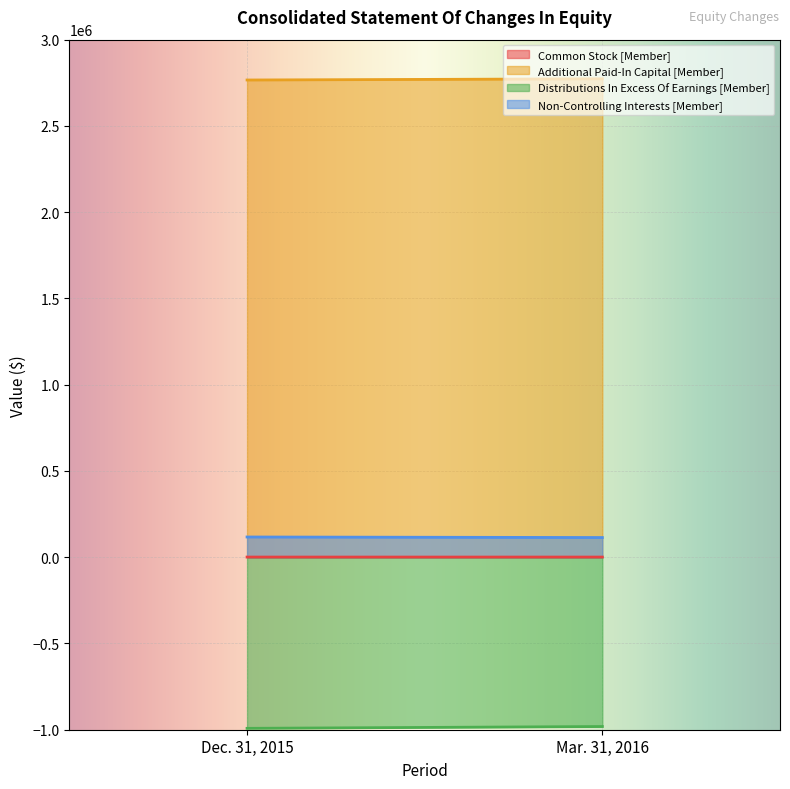

Between Dec. 31, 2015 and Mar. 31, 2016, which series saw the biggest shift?

Distributions In Excess Of Earnings [Member]